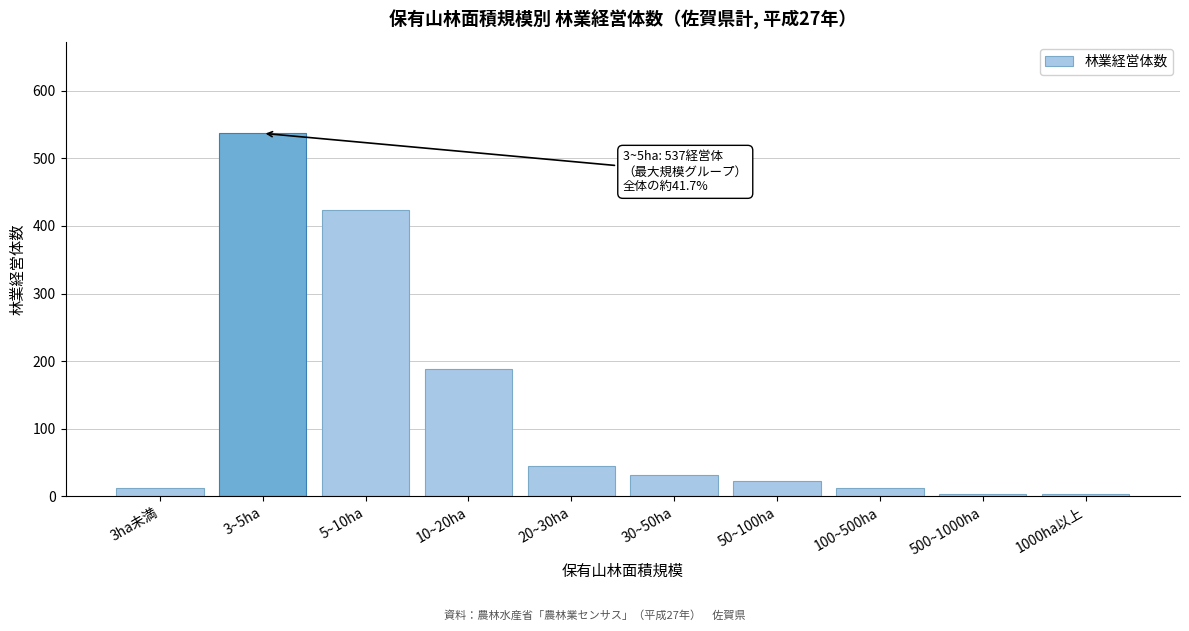

What is the label of the 6th bar from the right?

20~30ha